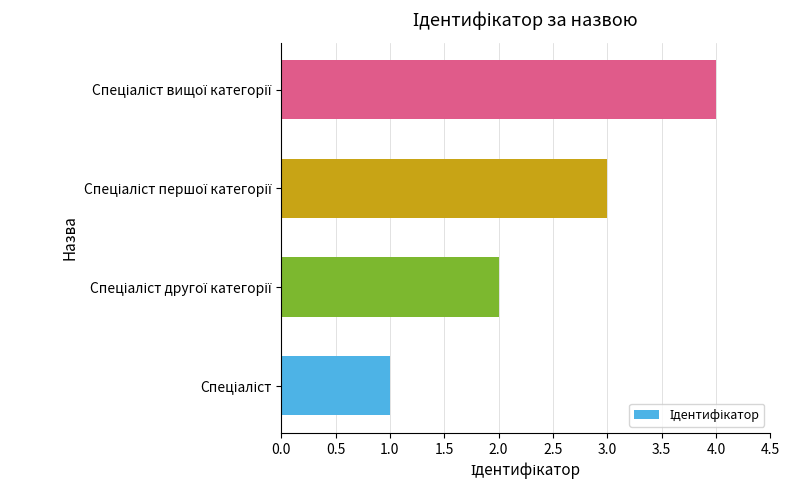

What is the maximum value shown in the chart?

4